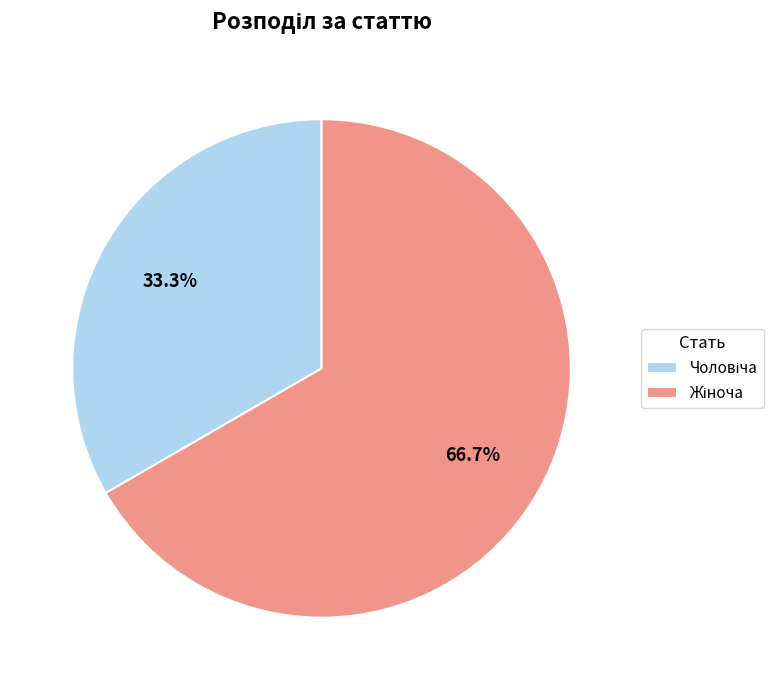

Does any single category account for the majority?

Yes